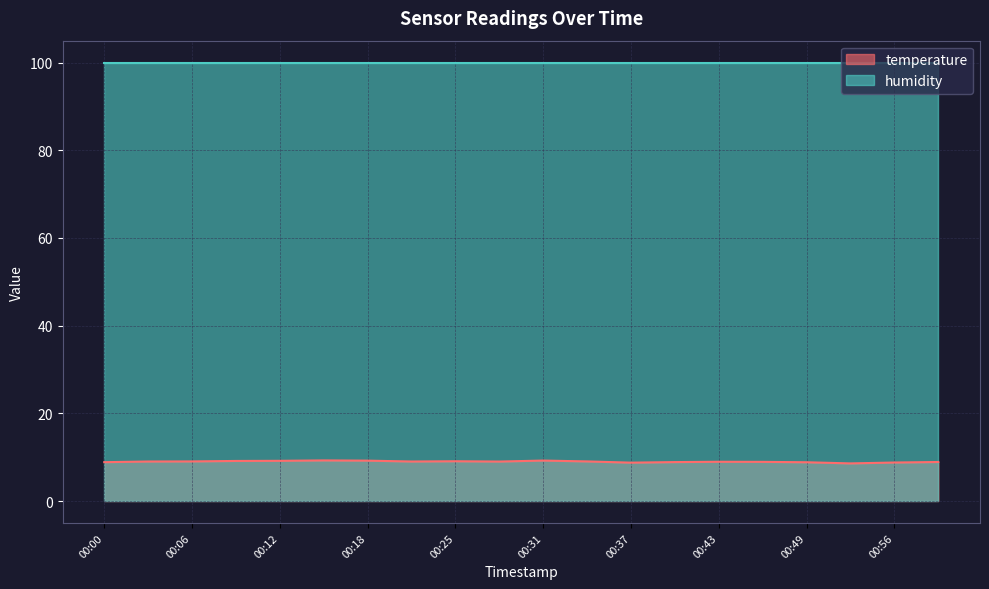

List the labels in order of value, smallest first.

00:53, 00:37, 00:56, 00:49, 00:00, 00:40, 00:59, 00:46, 00:43, 00:28, 00:03, 00:21, 00:06, 00:34, 00:25, 00:09, 00:12, 00:18, 00:31, 00:15